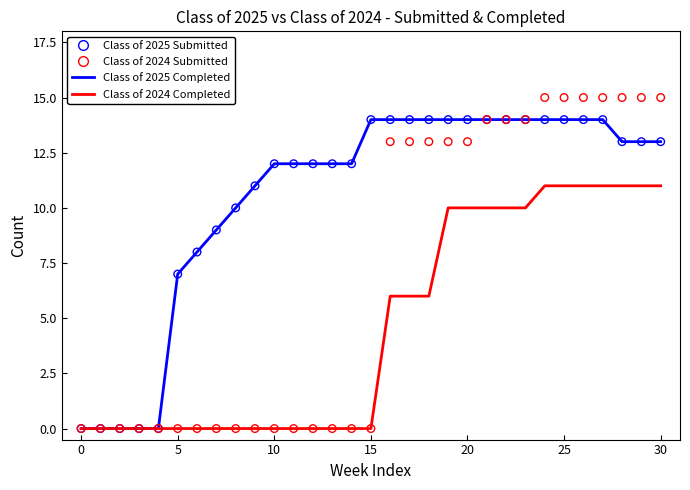

What are all the series names shown in the legend?

Class of 2025 Completed, Class of 2024 Completed, Class of 2025 Submitted, Class of 2024 Submitted